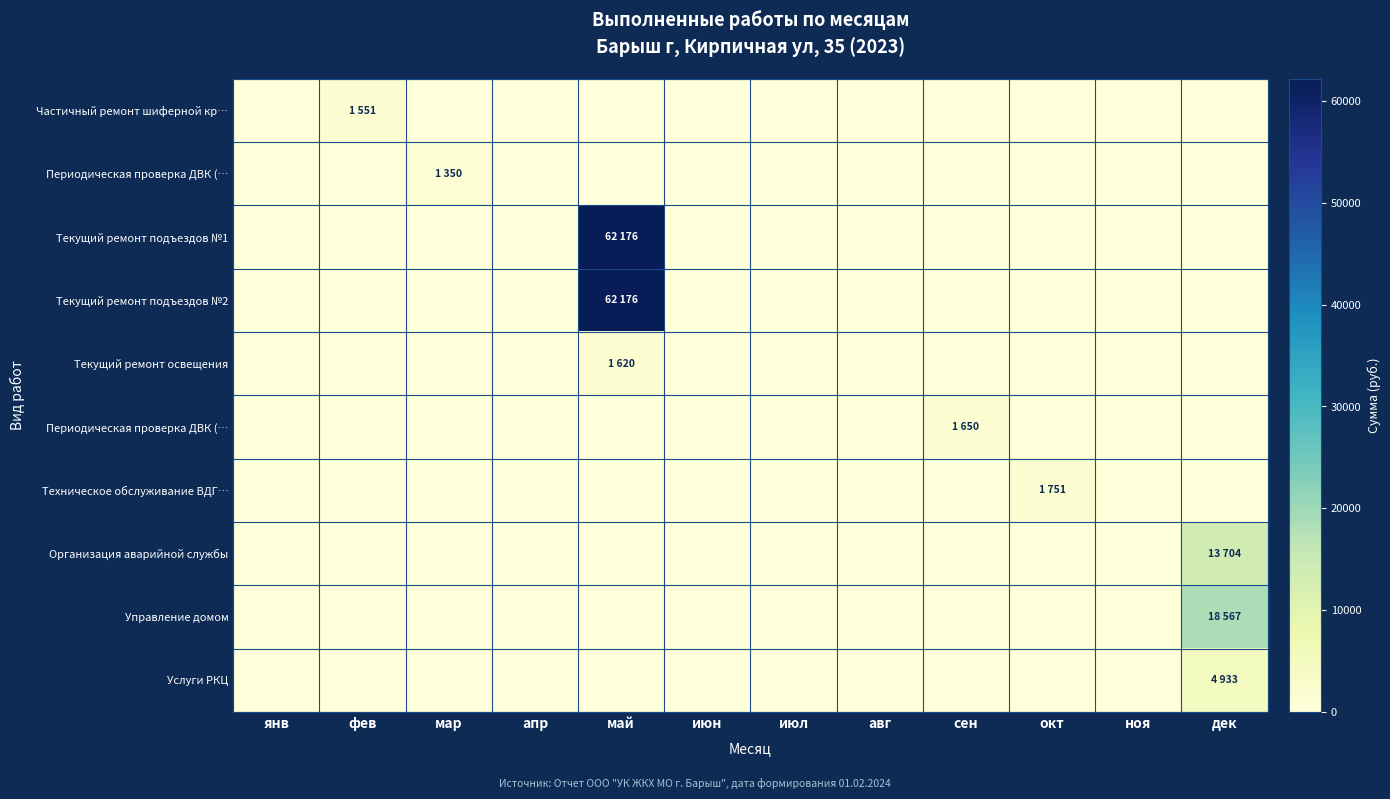

What is the difference between the highest and lowest values at мар?

1350